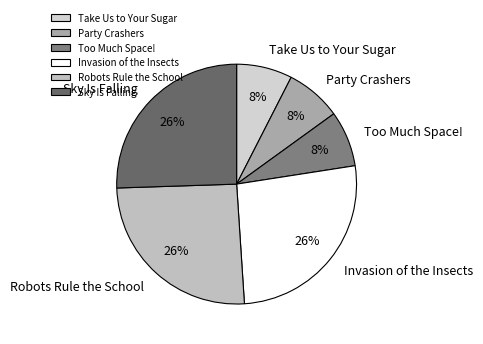

To the nearest percent, what is the combined percentage of Sky Is Falling and Too Much Space!?

33%